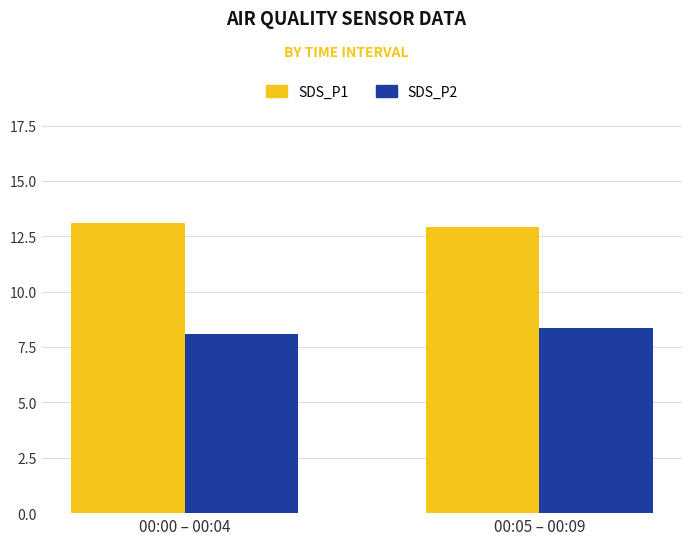

What is the label of the 1st bar from the left?

00:00 – 00:04